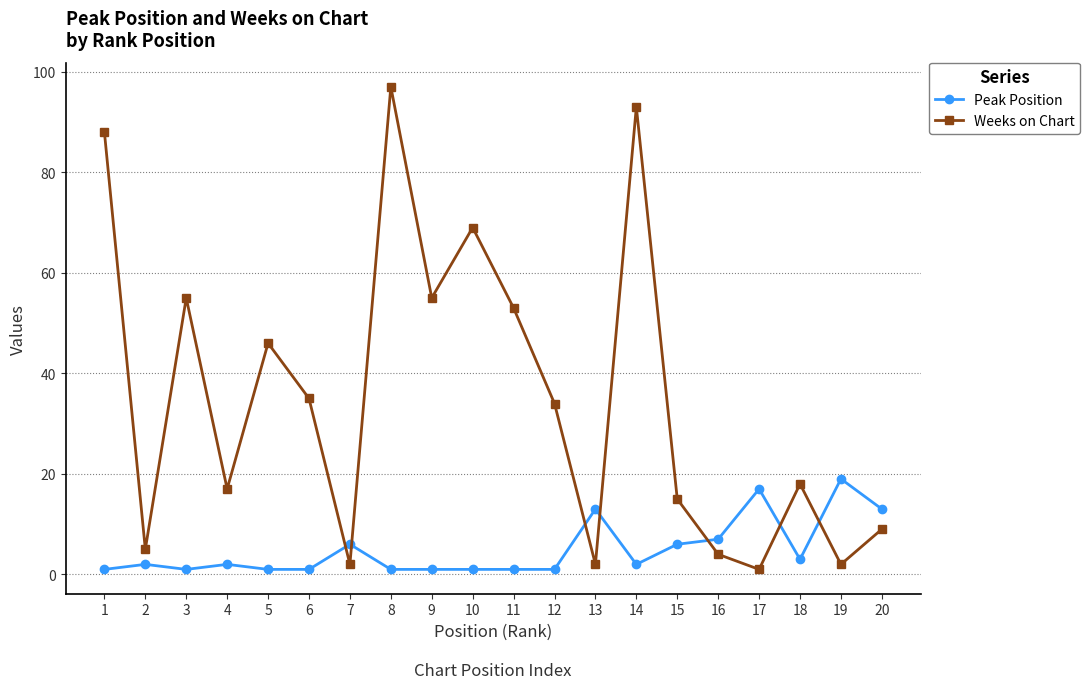

Which category has the highest value in the Weeks on Chart series?

8